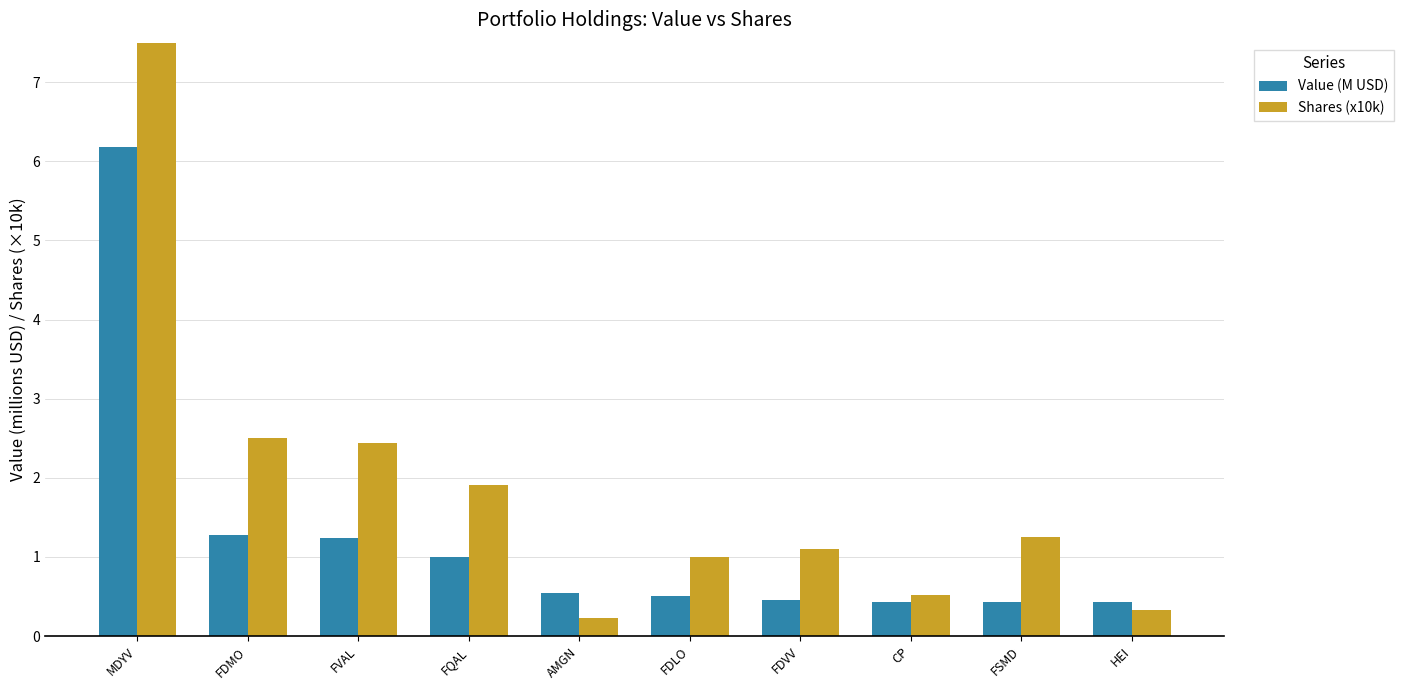

At which label is Value (M USD) closest to 3?

FDMO